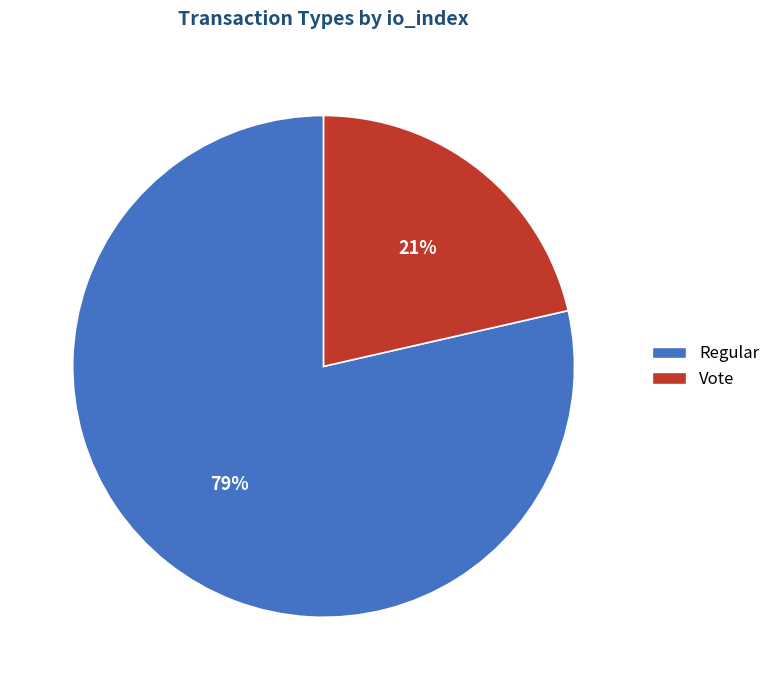

Is the sum of Vote and Regular greater than half?

Yes